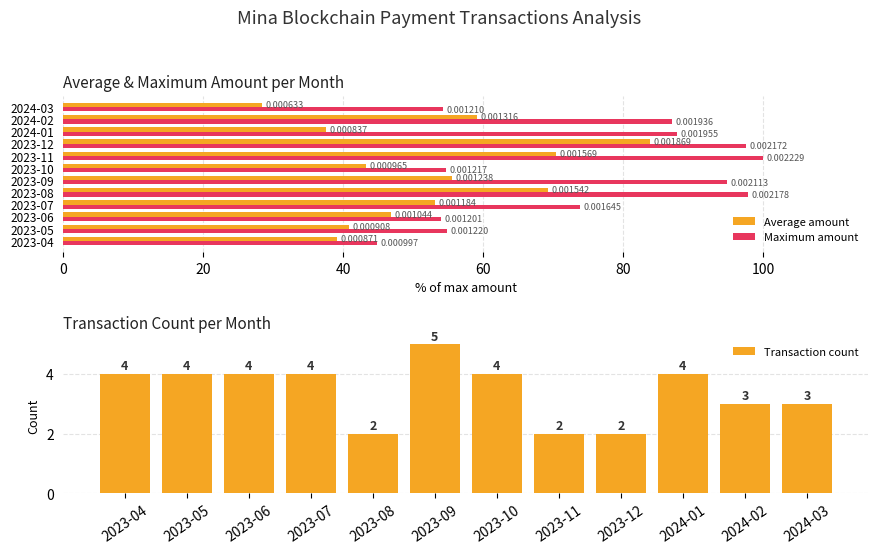

What is the difference between the maximum and second lowest values in the Transaction count series?

3